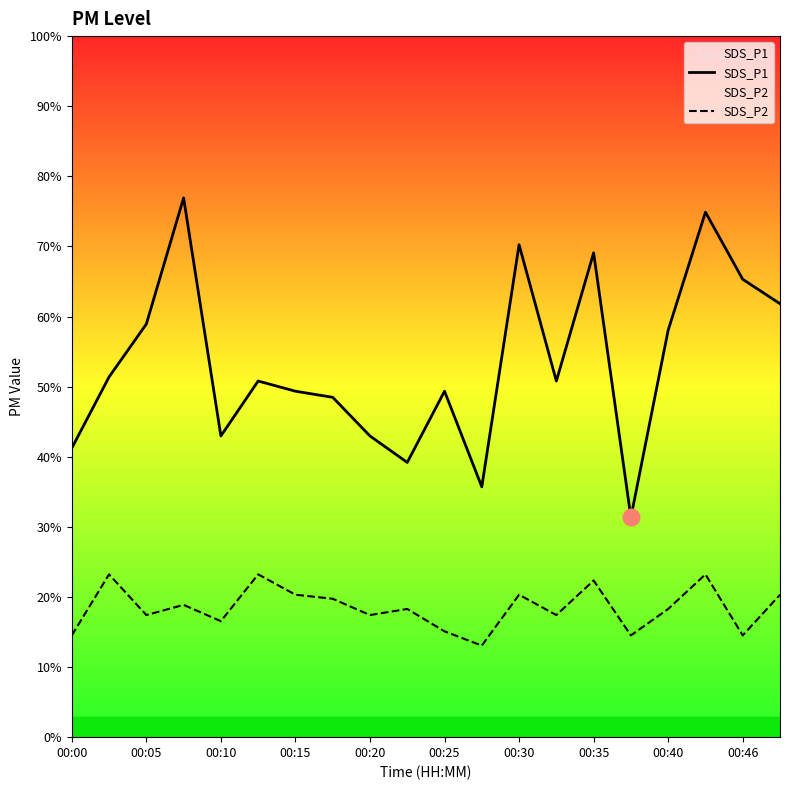

How many lines are shown in the chart?

2